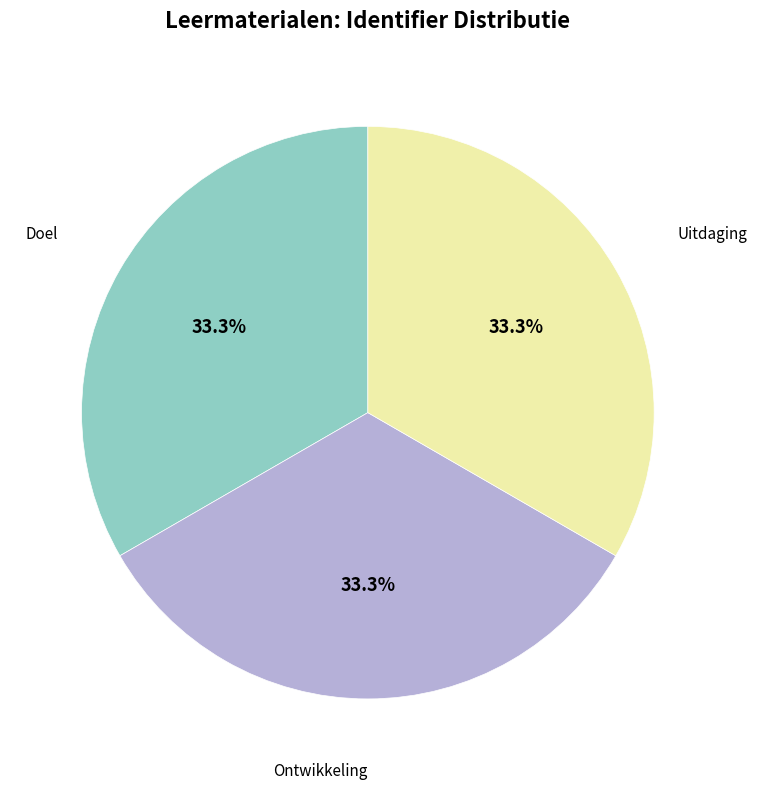

Is there a majority slice in this chart?

No